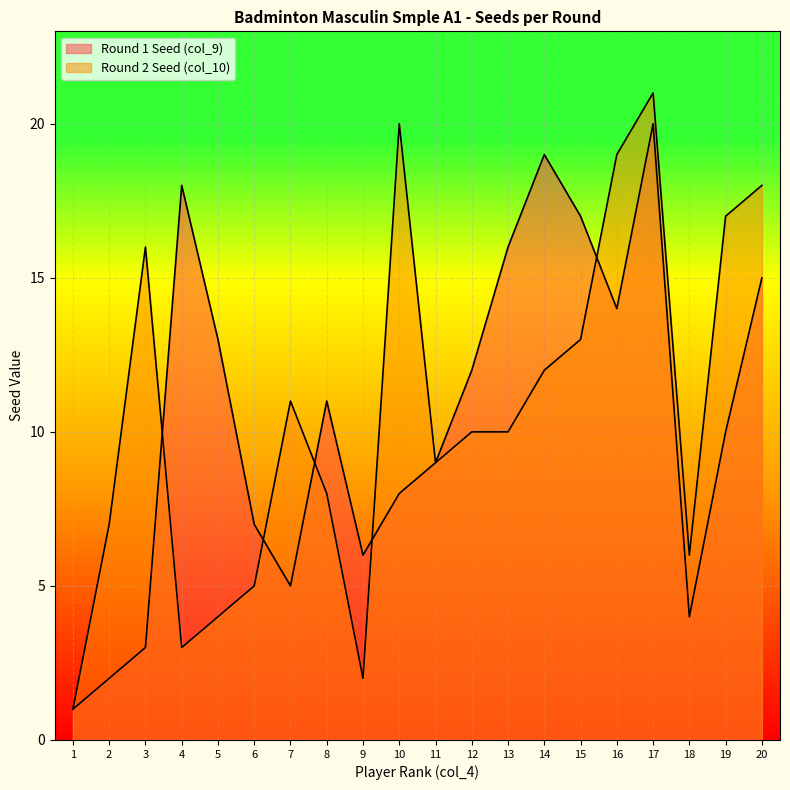

Is the value of Round 1 Seed (col_9) at 7 greater than the value of Round 2 Seed (col_10) at 19?

No